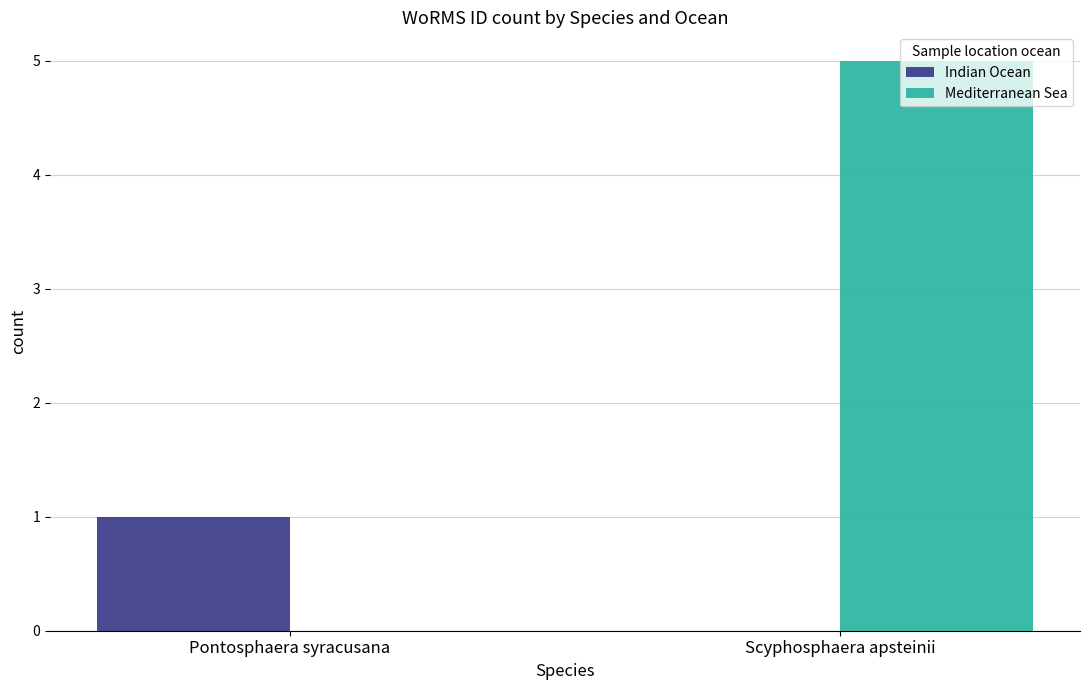

Count the Mediterranean Sea values in the range 0 to 5.

2